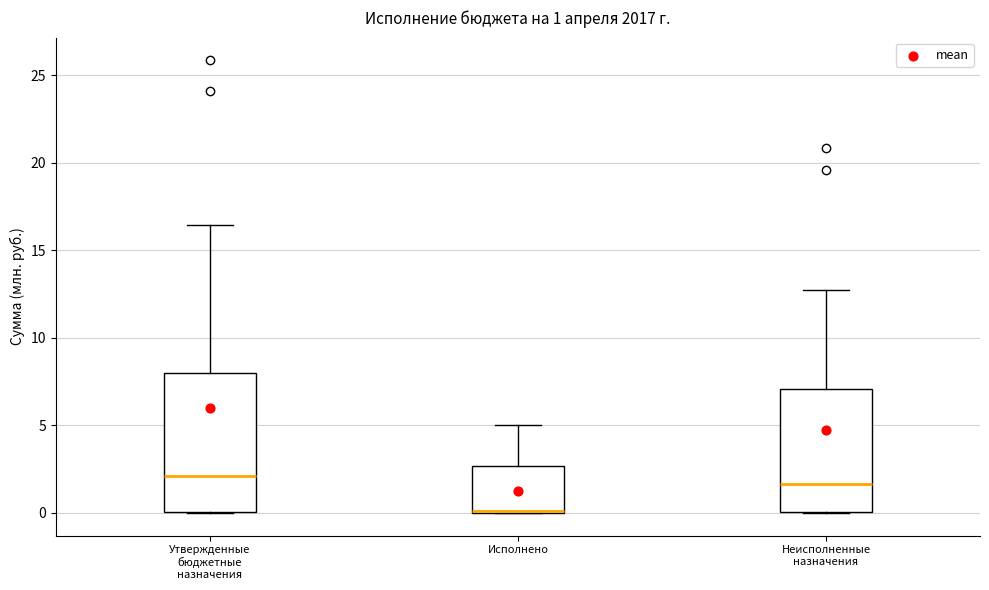

Comparing the boxes themselves (not the whiskers), which one is the tallest?

Утвержденные бюджетные назначения